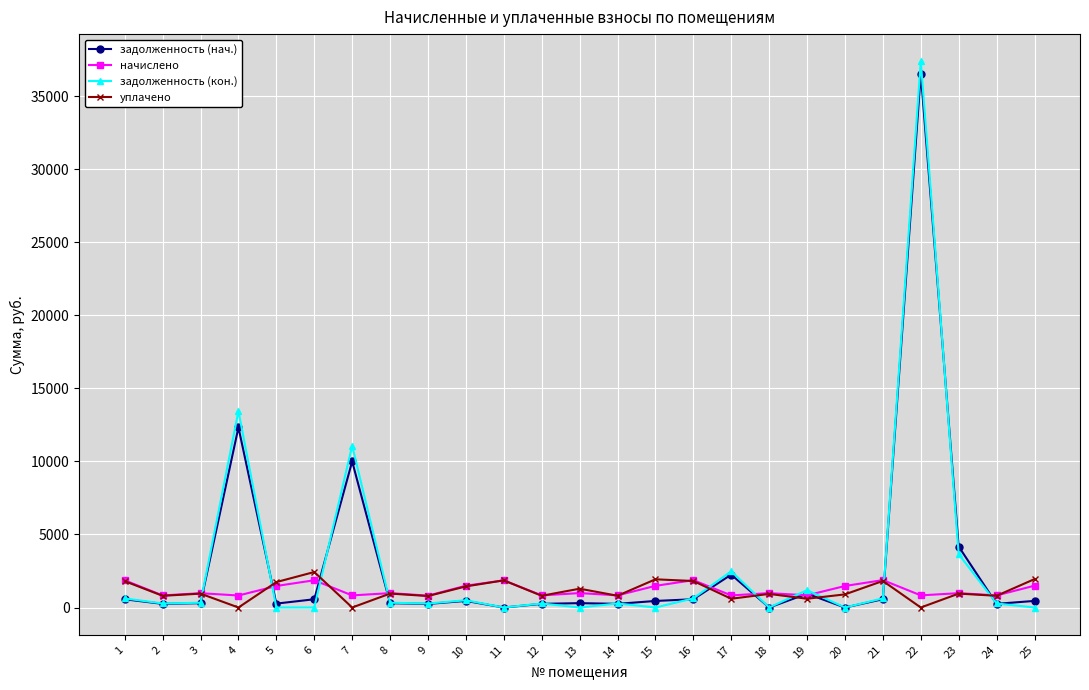

The value of уплачено at 13 is 1287.7. True or false?

True